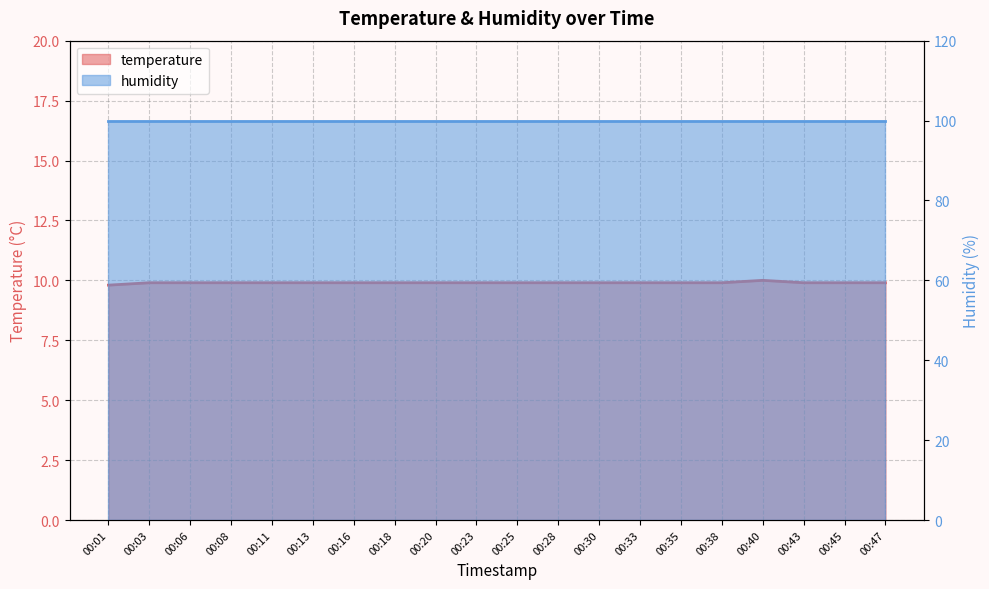

Reading left to right, list all the values displayed in this chart.

00:01=9.8	00:03=9.9	00:06=9.9	00:08=9.9	00:11=9.9	00:13=9.9	00:16=9.9	00:18=9.9	00:20=9.9	00:23=9.9	00:25=9.9	00:28=9.9	00:30=9.9	00:33=9.9	00:35=9.9	00:38=9.9	00:40=10.0	00:43=9.9	00:45=9.9	00:47=9.9